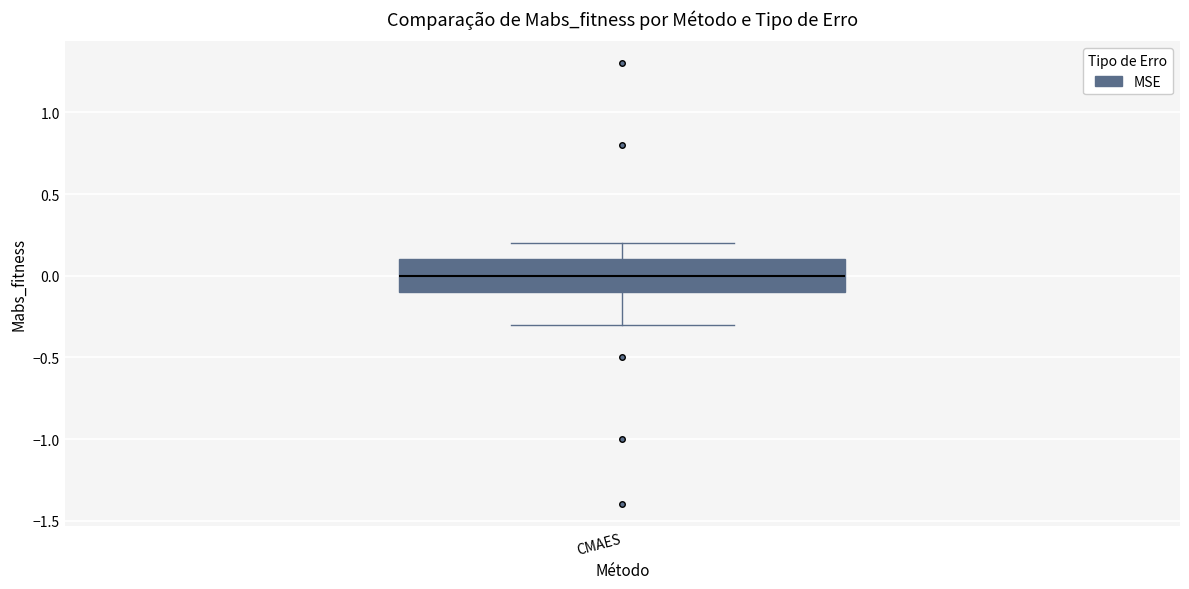

Read this box plot against the y-axis: the position of the median line, the range covered by the box, and the ends of both whiskers. The values are not printed on the chart, so give them approximately, as read against the axis.

median 0.0, box -0.1 to 0.1, whiskers -0.3 to 0.2